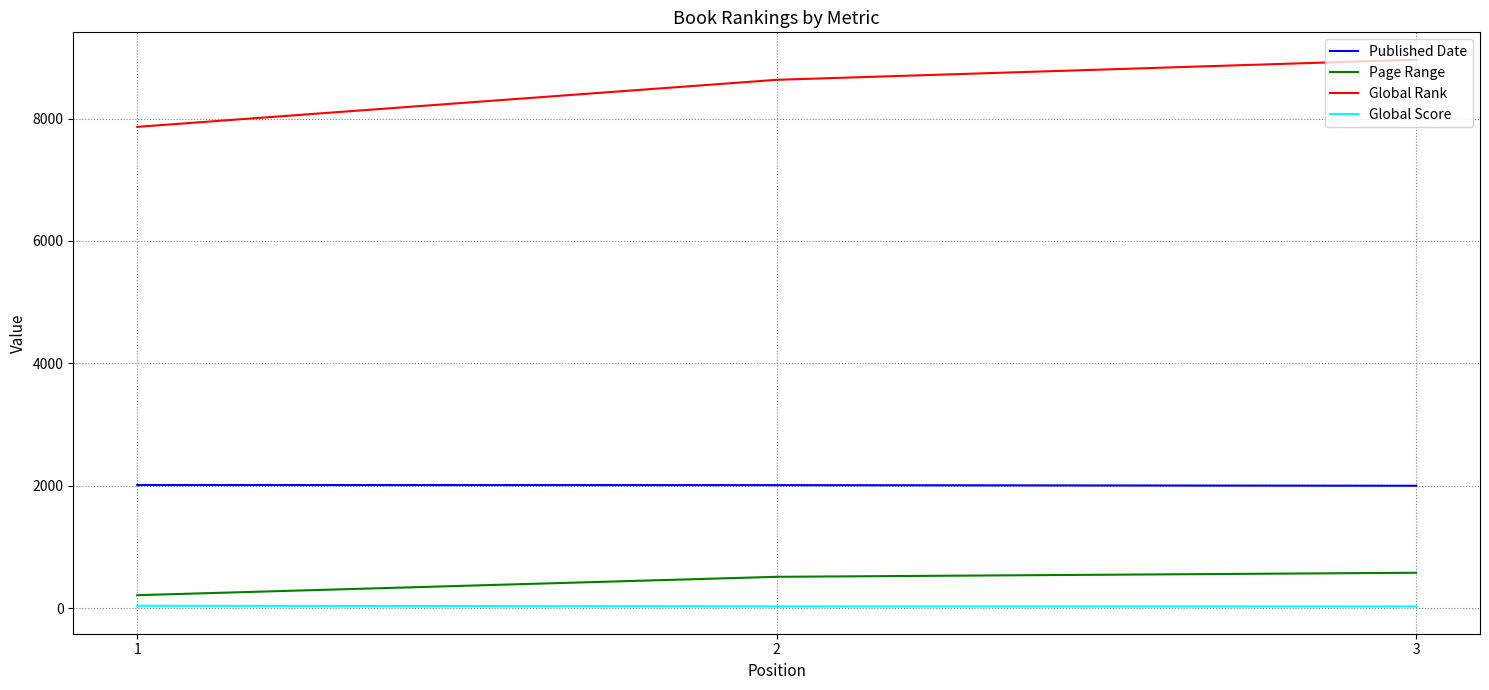

Rank the categories by Global Rank value from highest to lowest.

3, 2, 1